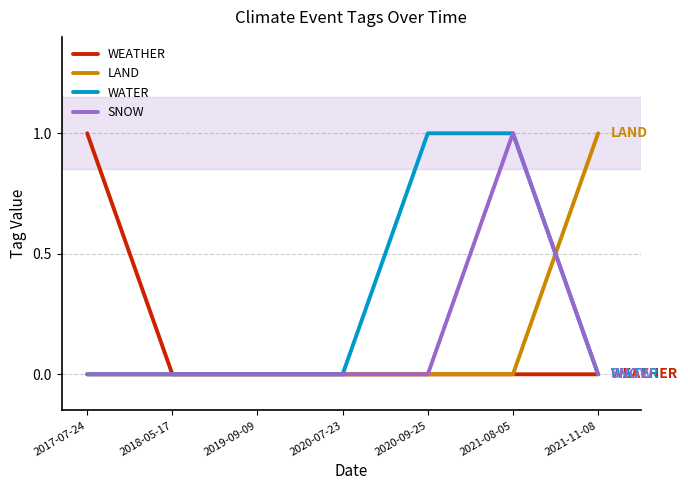

Reading right to left, transcribe all the data shown in this chart.

WEATHER: 0	0	0	0	0	0	1
LAND: 1	0	0	0	0	0	0
WATER: 0	1	1	0	0	0	0
SNOW: 0	1	0	0	0	0	0